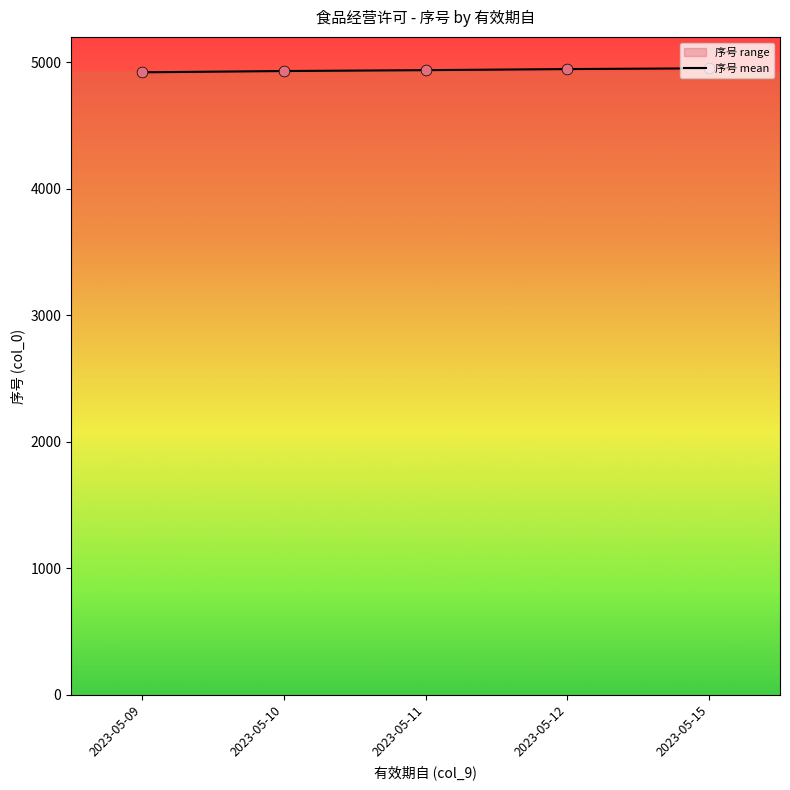

What is the change in value from 2023-05-10 to 2023-05-11?

+7.0